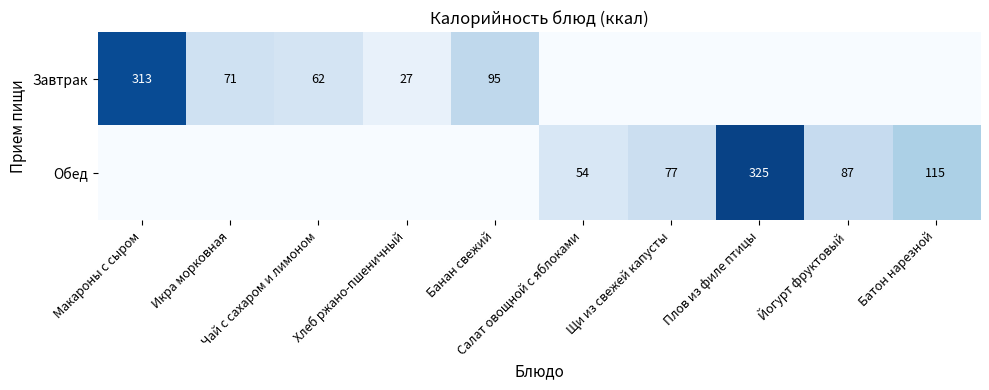

At Йогурт фруктовый, list the series in order from largest to smallest.

Обед, Завтрак